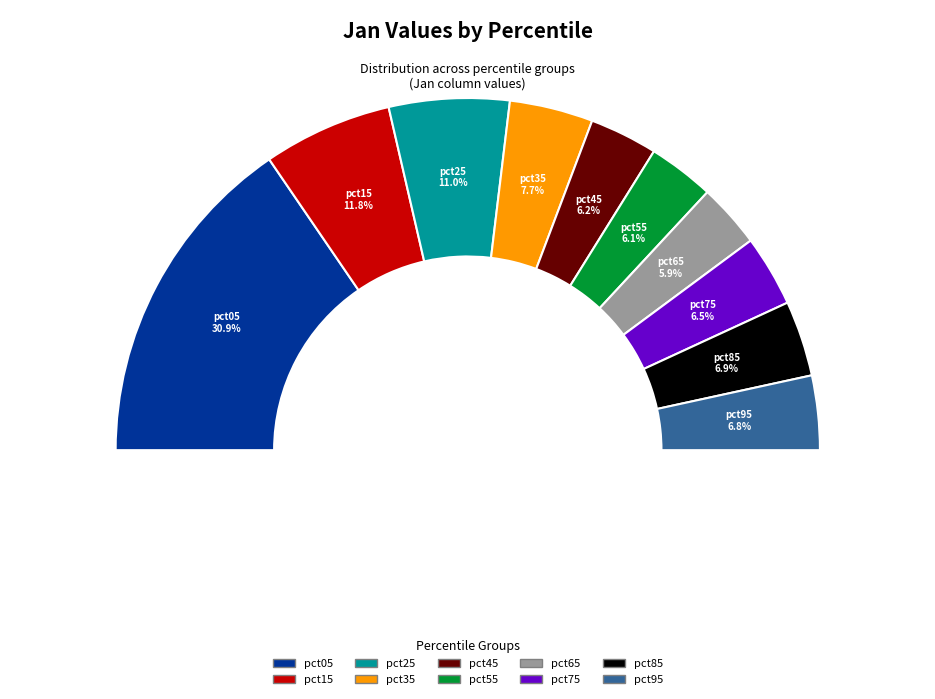

What is the total percentage of pct95 and pct05?

37.7%